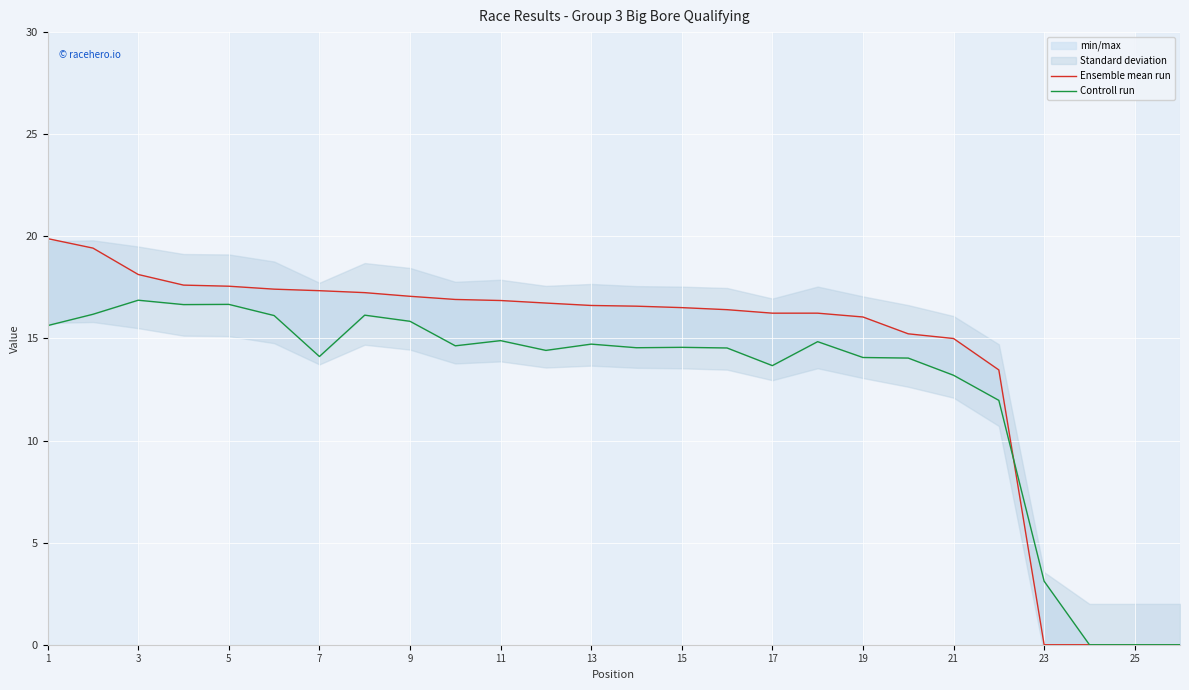

Which series has the largest range (max minus min)?

Ensemble mean run